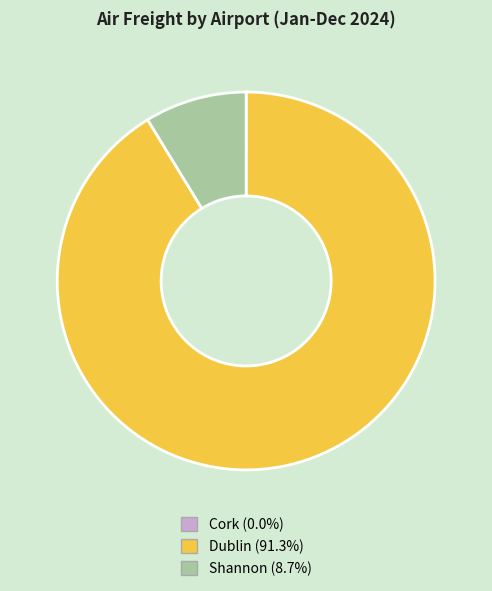

Is there any slice that represents more than half of the pie?

Yes